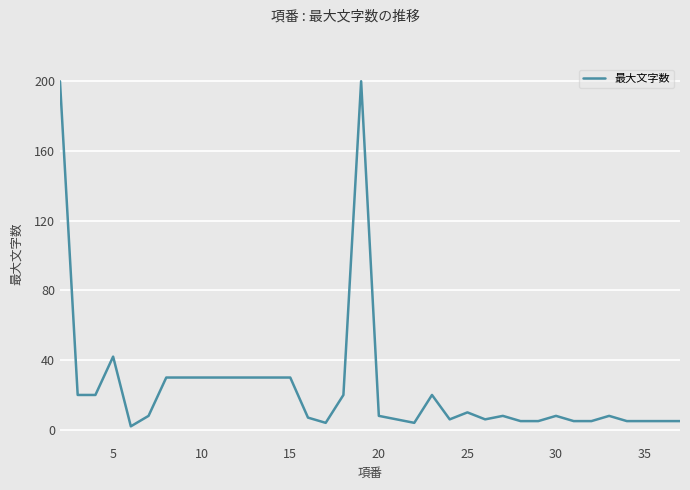

What is the difference between the maximum and minimum values?

198